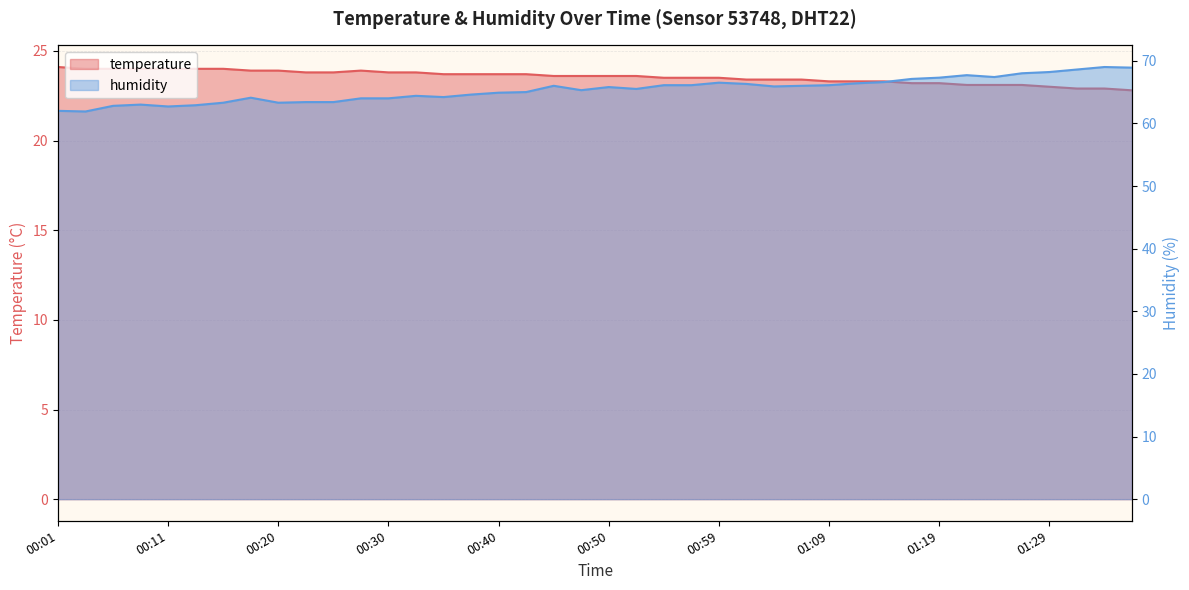

Read the temperature value at 00:47.

23.6